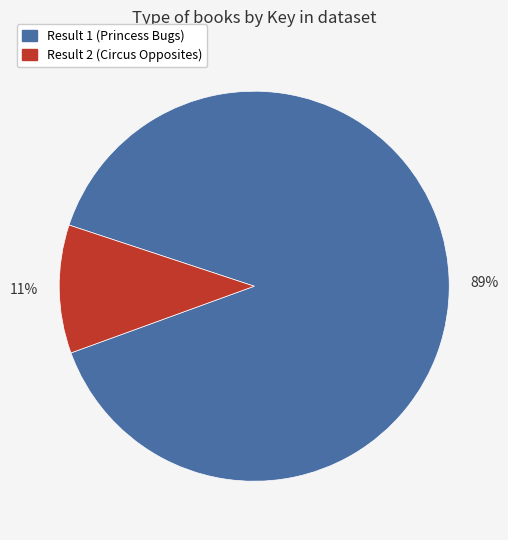

Does any single category account for the majority?

Yes